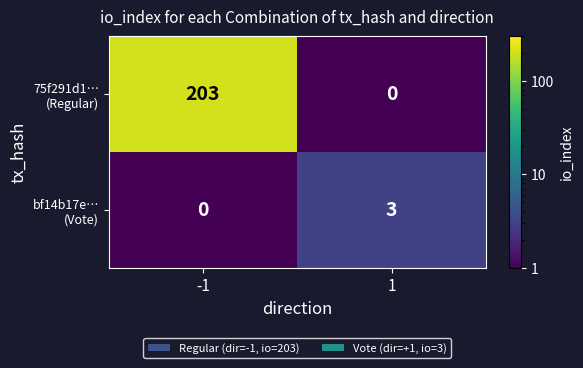

What is the difference between the highest and lowest values at -1?

203